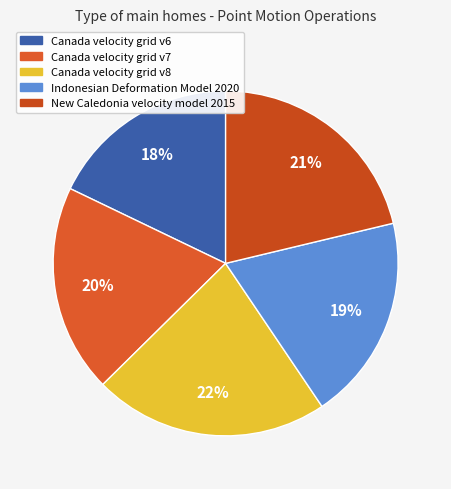

What percentage is the Canada velocity grid v7 slice, to the nearest percent?

20%